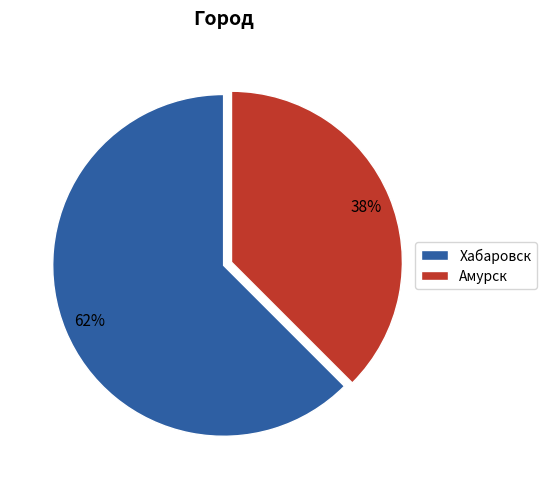

Which category has the biggest portion of the pie?

Хабаровск